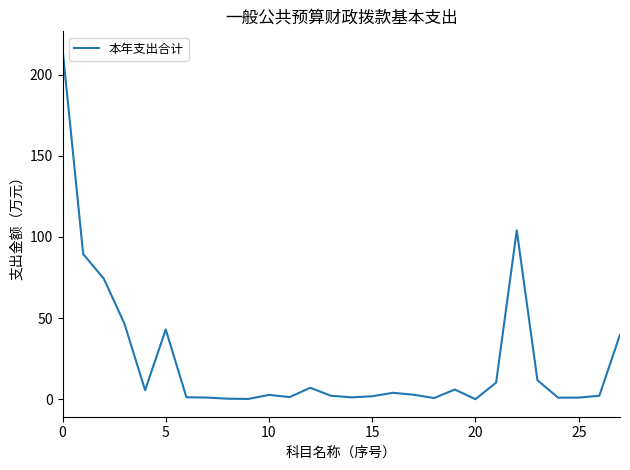

What is the difference between the maximum and minimum values?

215.8